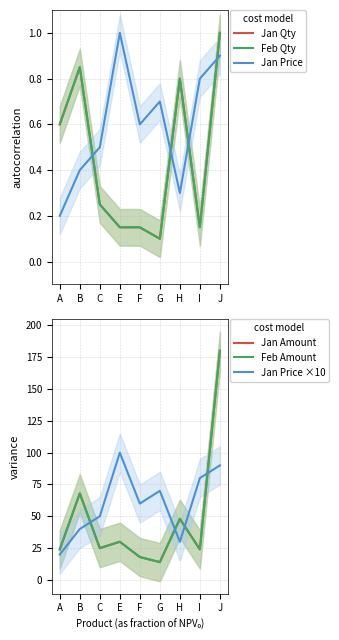

Reading left to right, transcribe all the data shown in this chart.

Jan Qty: 0.6	0.8	0.2	0.1	0.1	0.1	0.8	0.1	1.0
Feb Qty: 0.6	0.8	0.2	0.1	0.1	0.1	0.8	0.1	1.0
Jan Price: 0.2	0.4	0.5	1.0	0.6	0.7	0.3	0.8	0.9
Jan Amount: 24.0	68.0	25.0	30.0	18.0	14.0	48.0	24.0	180.0
Feb Amount: 24.0	68.0	25.0	30.0	18.0	14.0	48.0	24.0	180.0
Jan Price ×10: 20.0	40.0	50.0	100.0	60.0	70.0	30.0	80.0	90.0